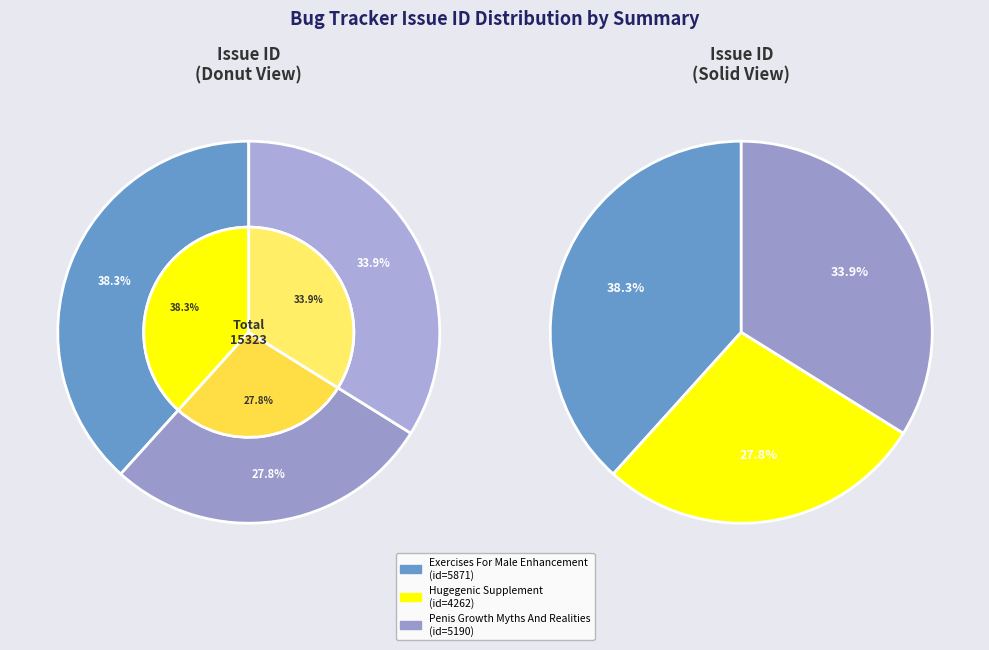

To the nearest percent, what is the combined percentage of Penis Growth Myths And Realities and Exercises For Male Enhancement?

72%